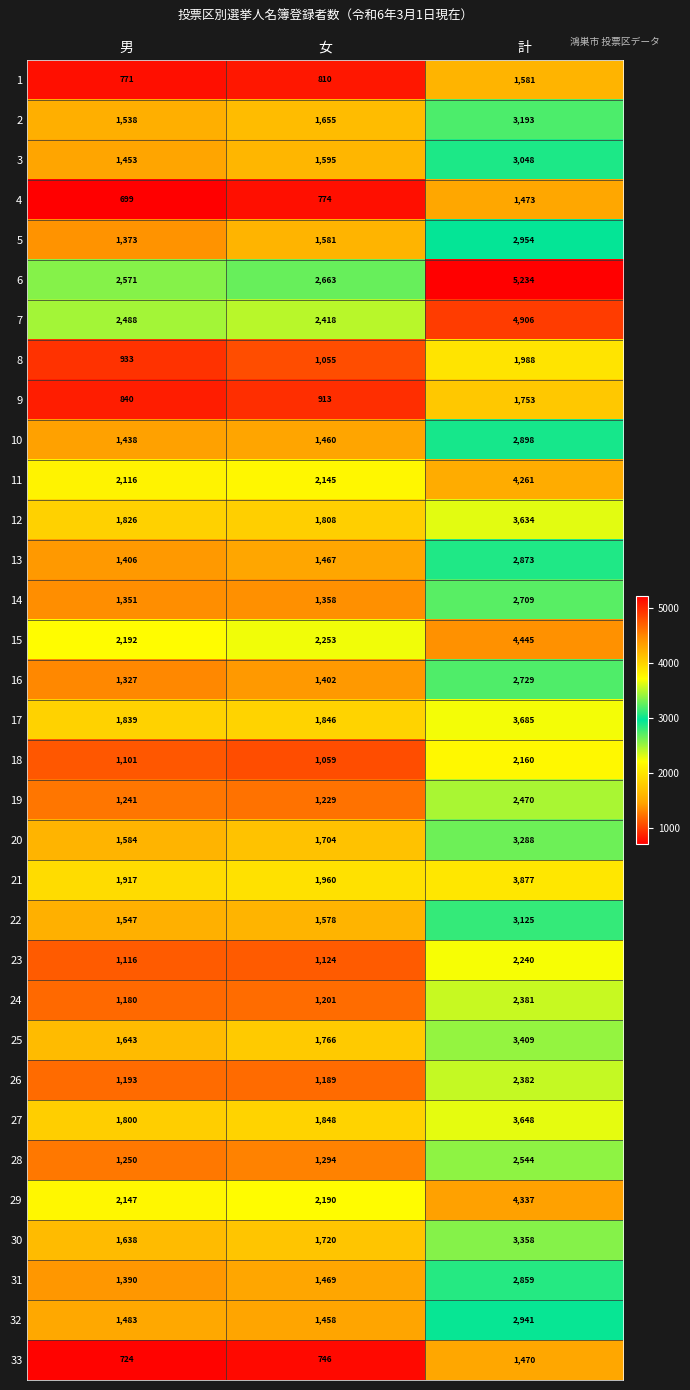

What is the greatest value displayed?

5234